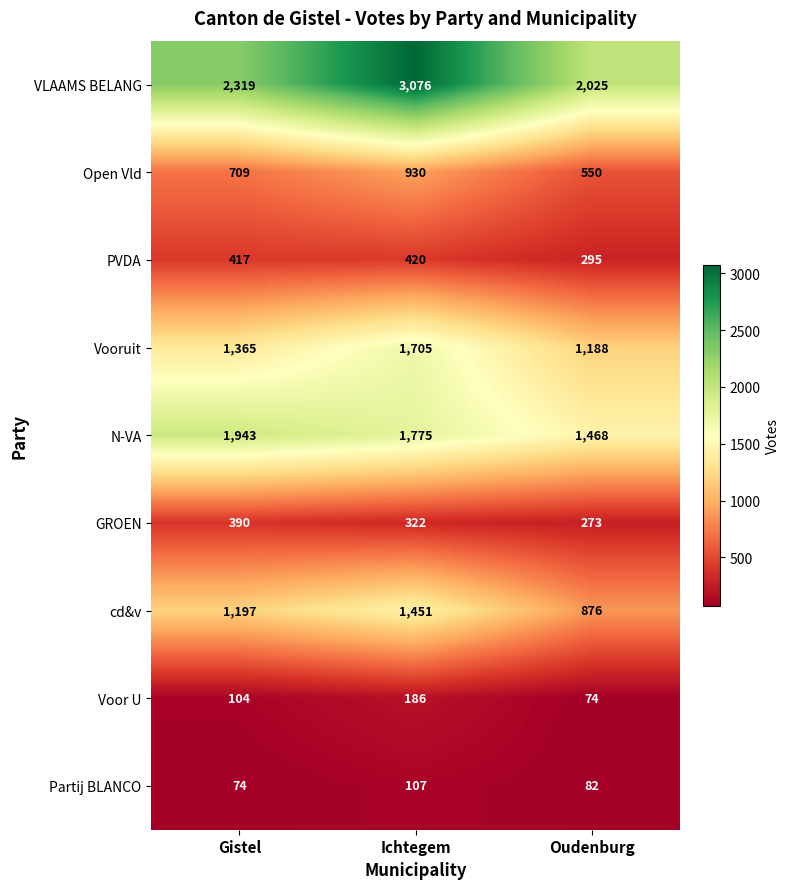

Between Gistel and Oudenburg, which series saw the biggest shift?

N-VA